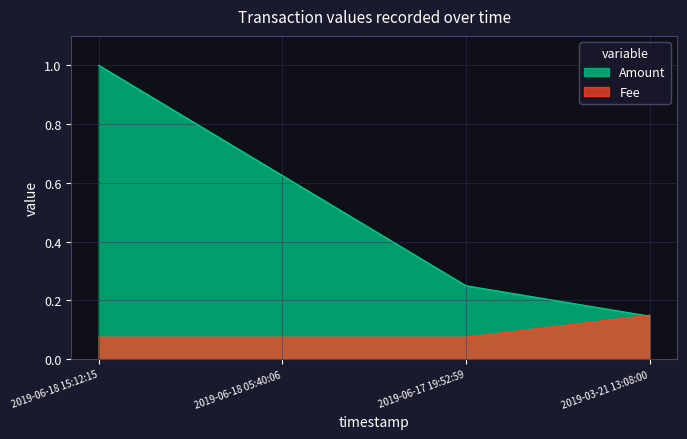

Which series ends up on top after the final intersection of Fee and Amount?

Fee